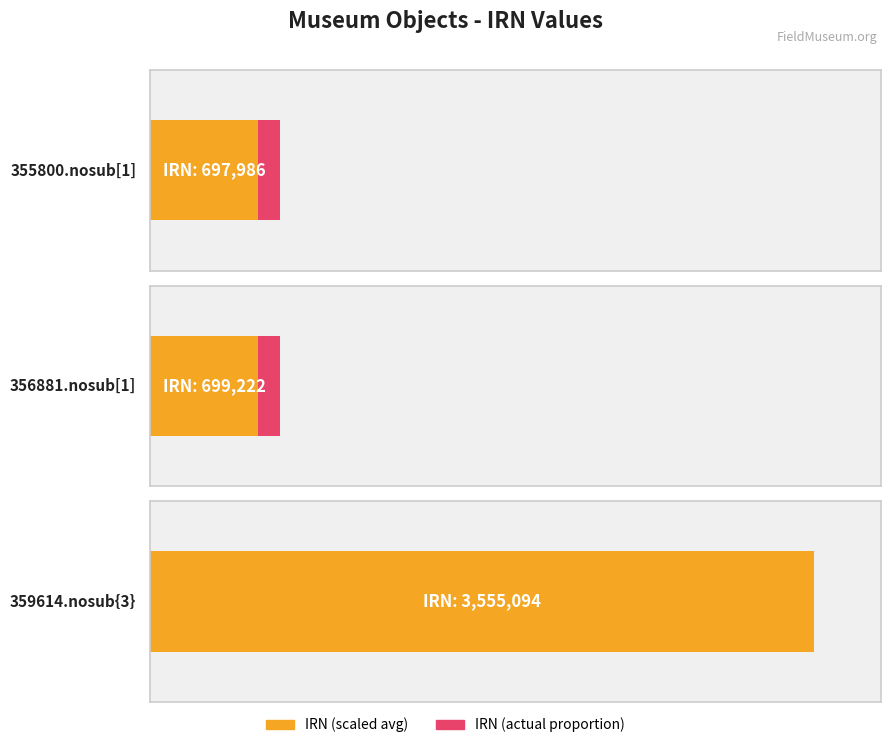

What is the change in value from 355800.nosub[1] to 356881.nosub[1]?

+1236